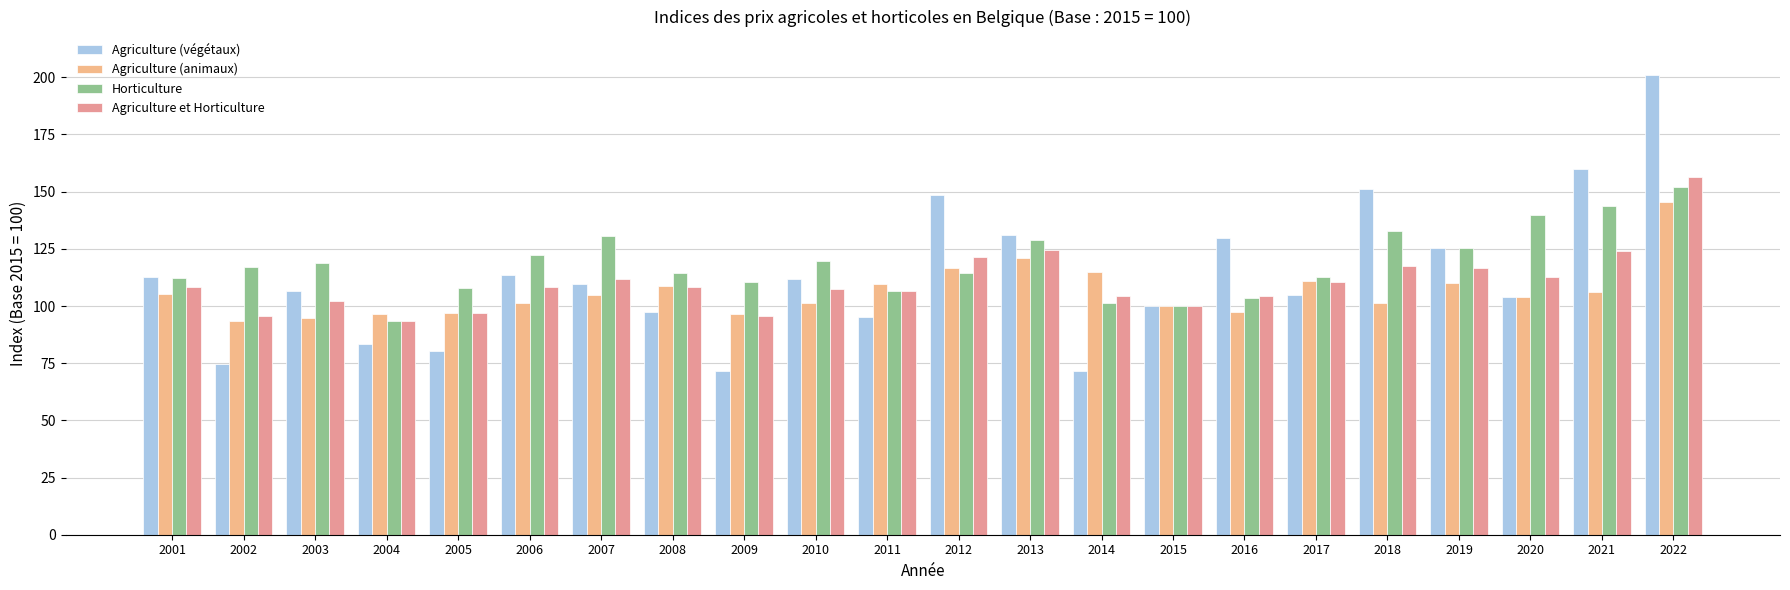

How many values in the Agriculture (végétaux) series exceed 109?

11